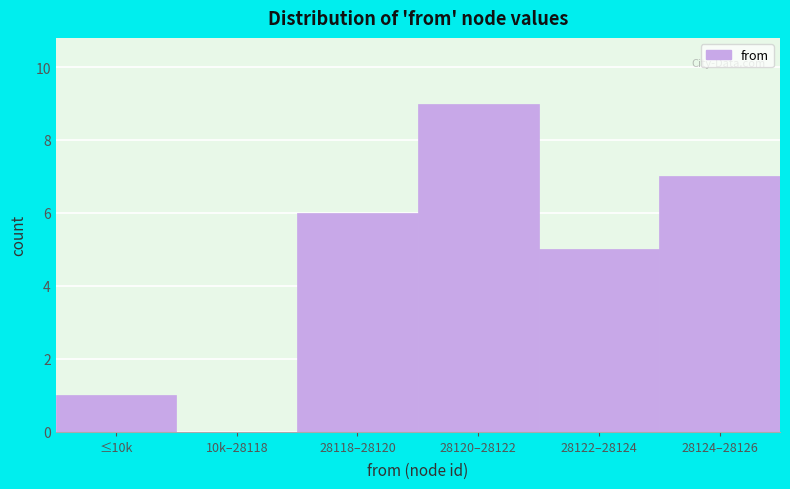

Reading right to left, what are all the values shown in this chart?

28124–28126=7	28122–28124=5	28120–28122=9	28118–28120=6	10k–28118=0	≤10k=1